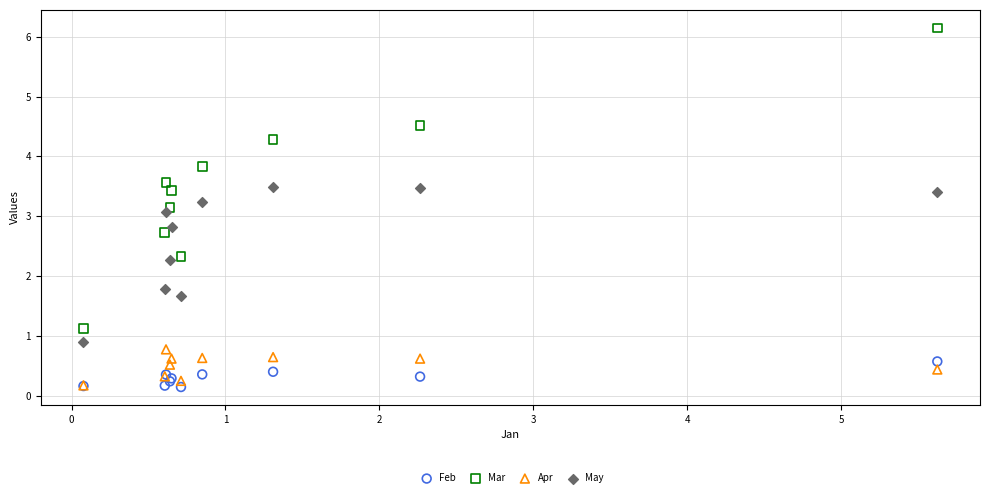

Which series has the largest Y range (max minus min)?

Mar